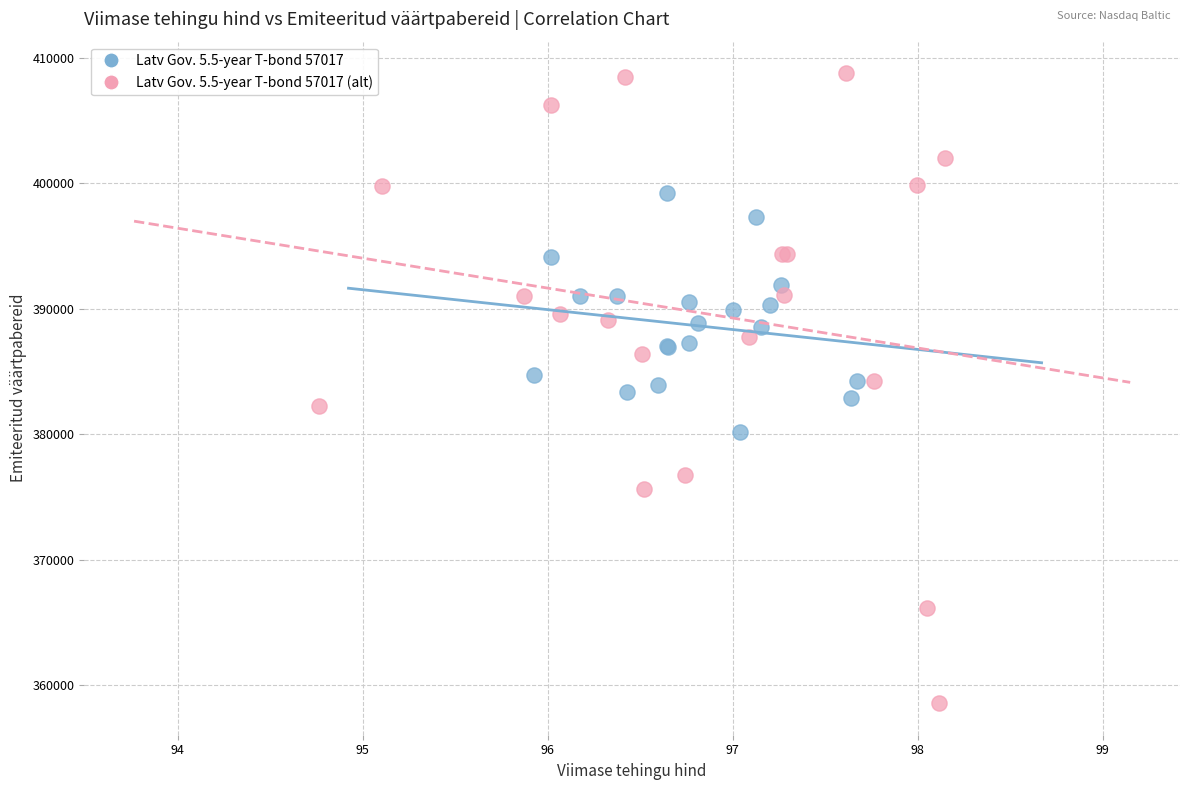

Which series contains the lowest Y value?

Latv Gov. 5.5-year T-bond 57017 (alt)